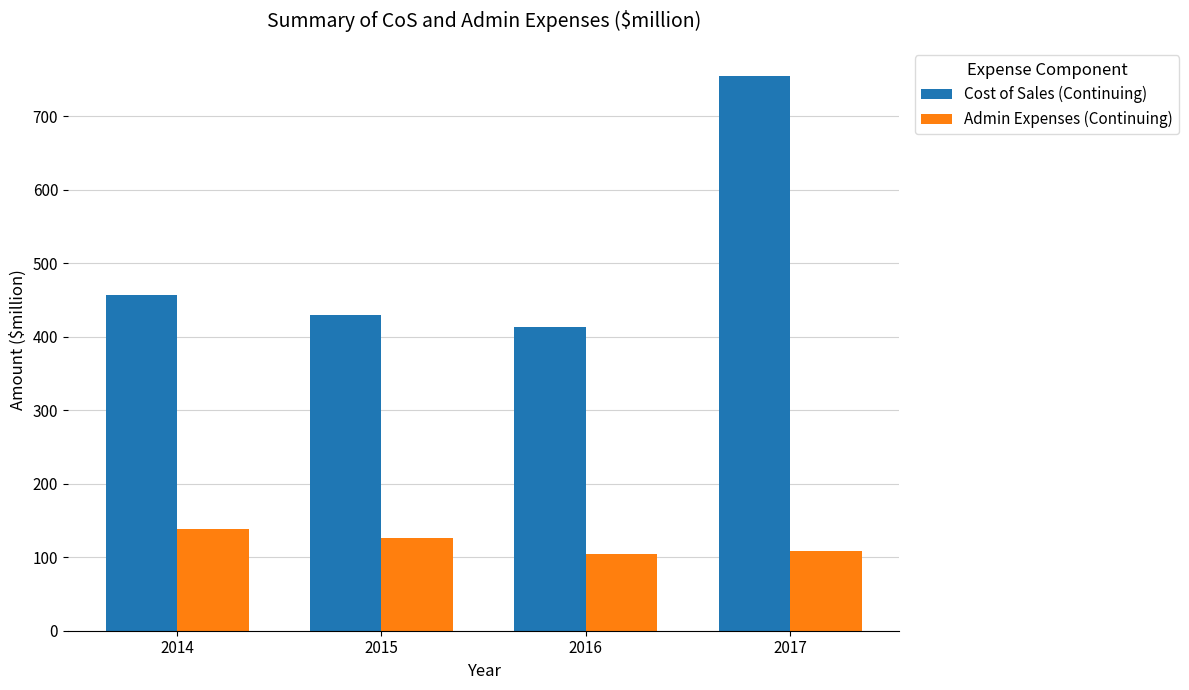

How many data points in Admin Expenses (Continuing) are less than 126?

2